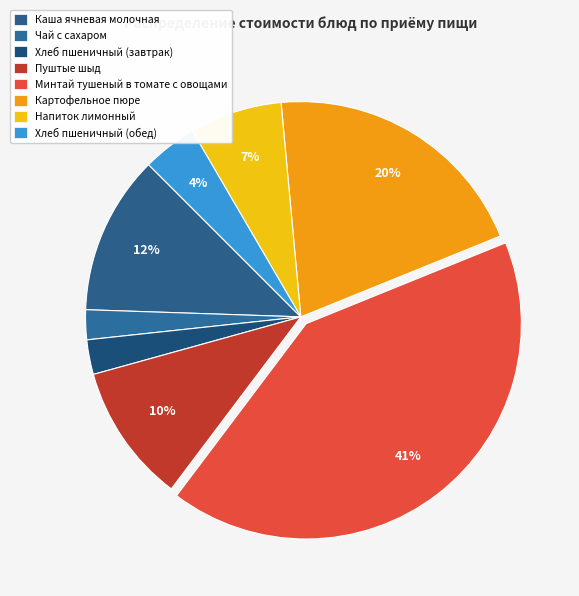

How many slices are in this pie chart?

8